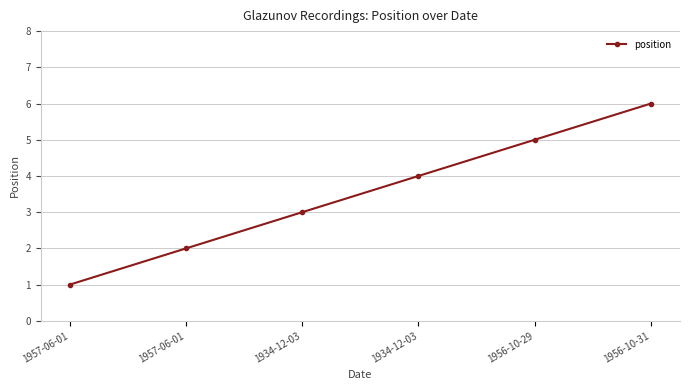

How many lines are shown in the chart?

1